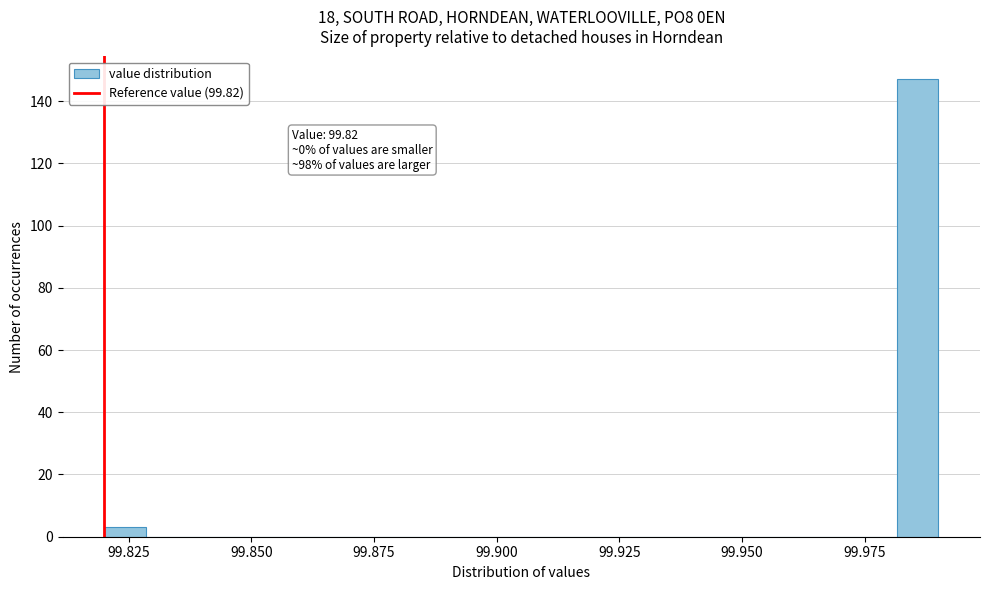

Read against the x-axis, roughly where is the centre of the tallest bar?

99.985